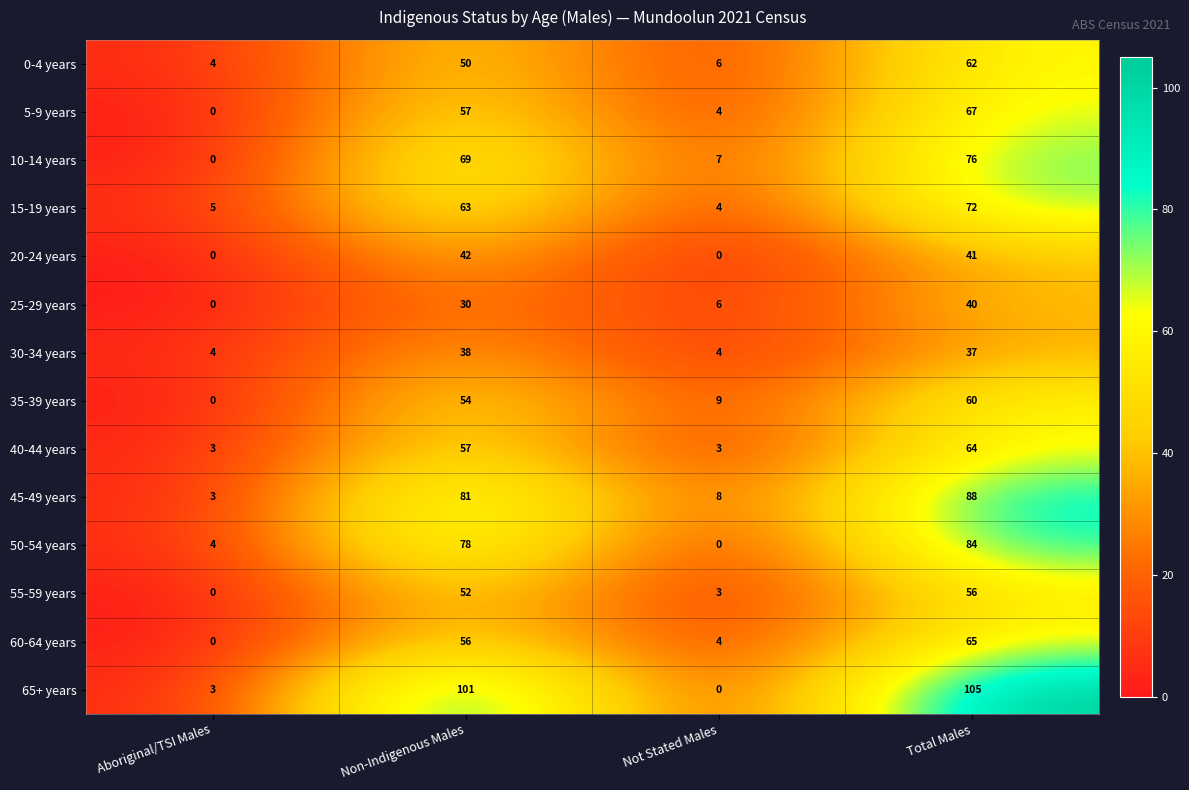

At which label is 15-19 years closest to 38?

Non-Indigenous Males